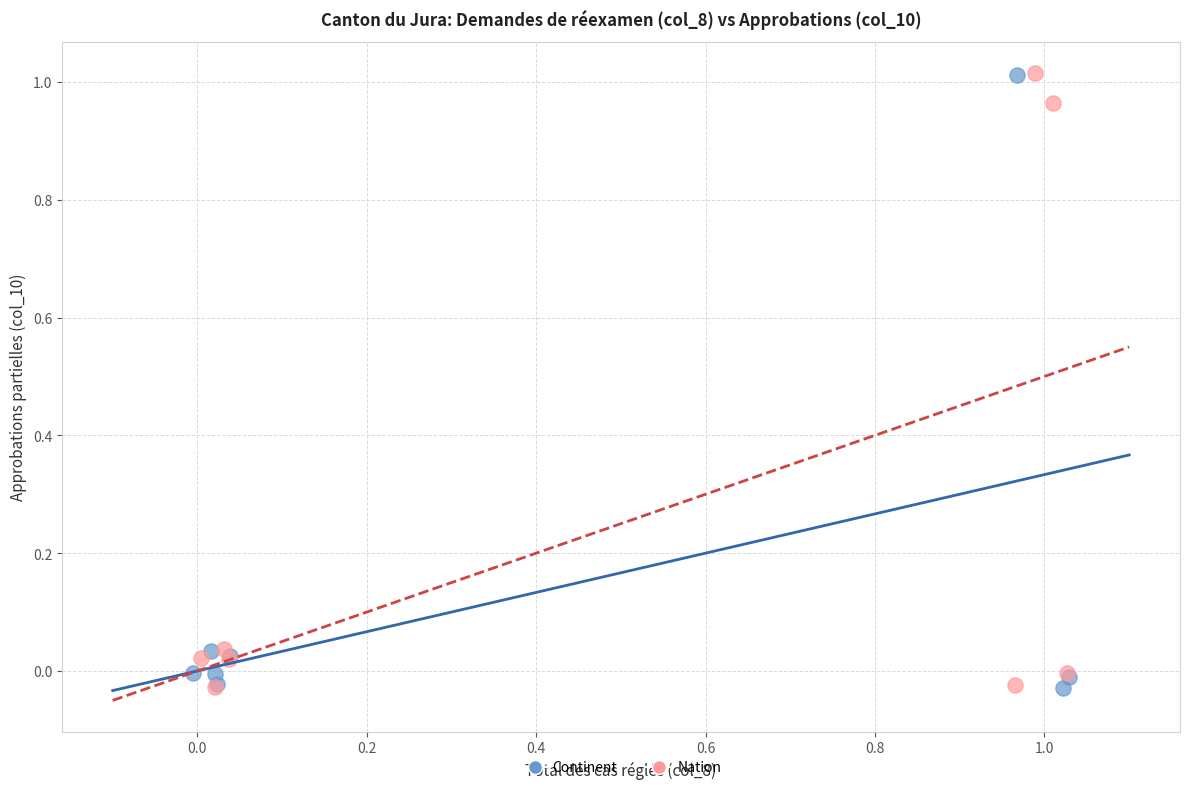

What are all the series names shown in the legend?

Continent, Nation